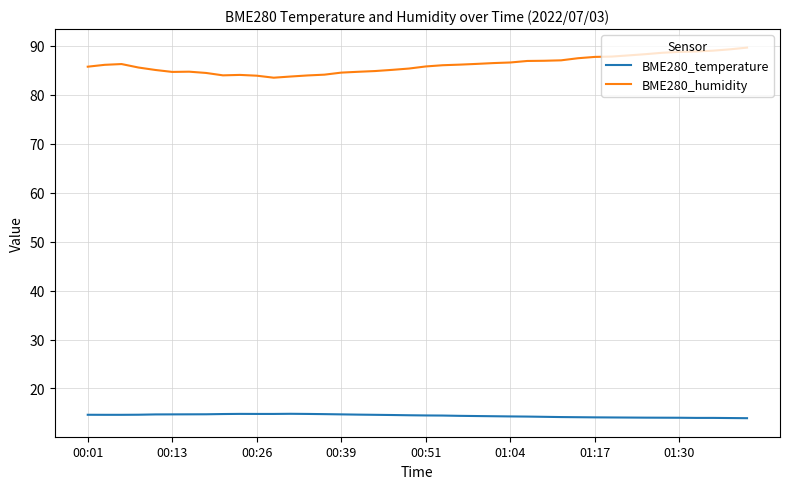

True or false: BME280_humidity and BME280_temperature cross at least once.

False